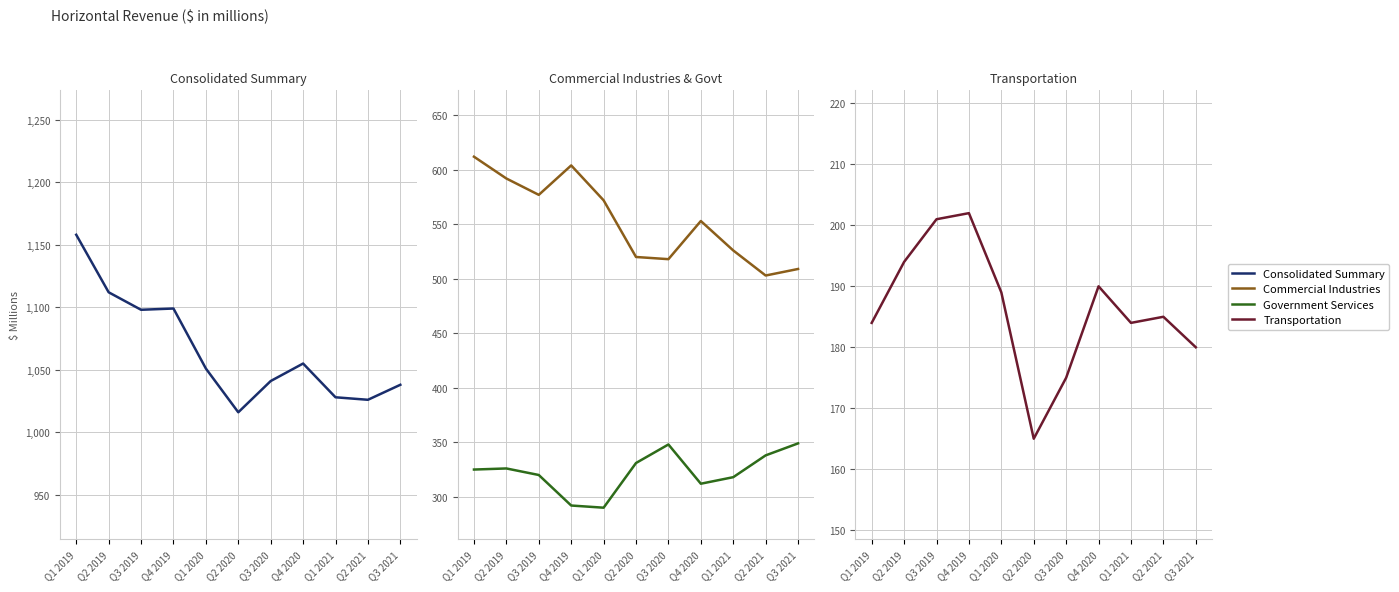

Reading left to right, extract all data points from this chart.

Consolidated Summary: Q1 2019=1158	Q2 2019=1112	Q3 2019=1098	Q4 2019=1099	Q1 2020=1051	Q2 2020=1016	Q3 2020=1041	Q4 2020=1055	Q1 2021=1028	Q2 2021=1026	Q3 2021=1038
Commercial Industries: Q1 2019=612	Q2 2019=592	Q3 2019=577	Q4 2019=604	Q1 2020=572	Q2 2020=520	Q3 2020=518	Q4 2020=553	Q1 2021=526	Q2 2021=503	Q3 2021=509
Government Services: Q1 2019=325	Q2 2019=326	Q3 2019=320	Q4 2019=292	Q1 2020=290	Q2 2020=331	Q3 2020=348	Q4 2020=312	Q1 2021=318	Q2 2021=338	Q3 2021=349
Transportation: Q1 2019=184	Q2 2019=194	Q3 2019=201	Q4 2019=202	Q1 2020=189	Q2 2020=165	Q3 2020=175	Q4 2020=190	Q1 2021=184	Q2 2021=185	Q3 2021=180